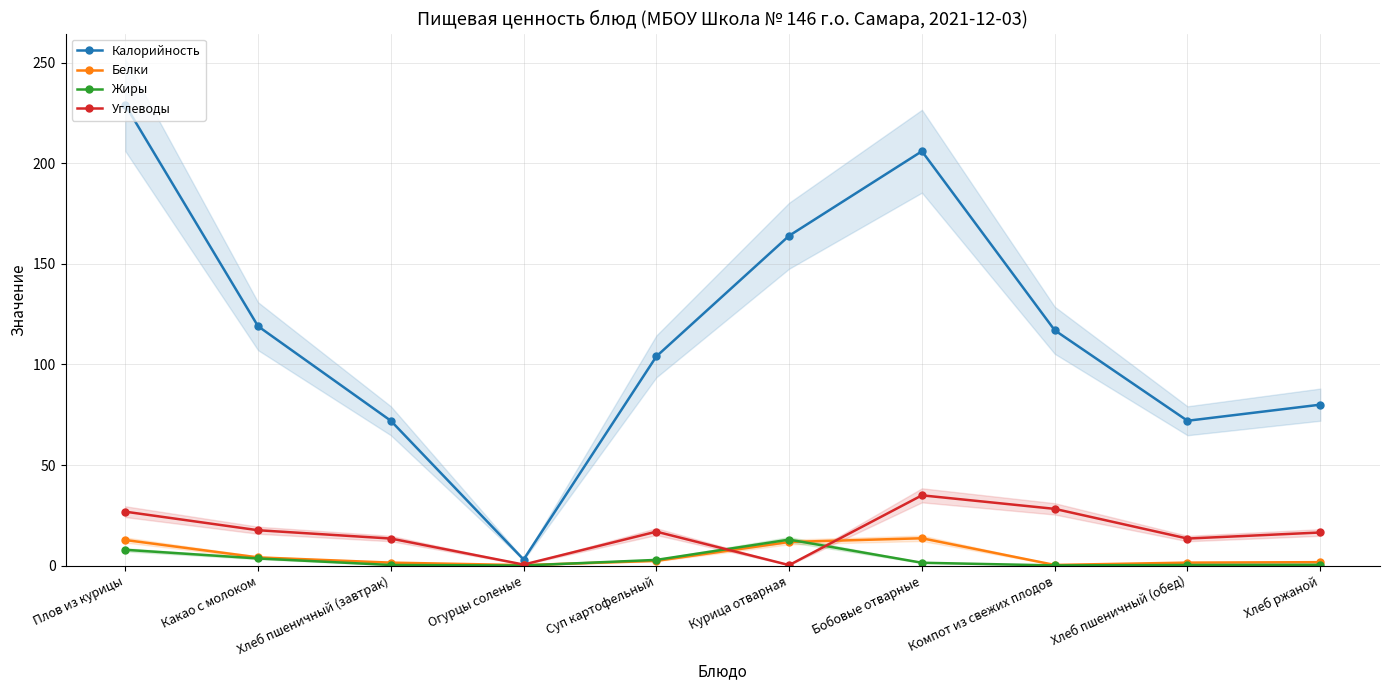

Reading left to right, extract all data points from this chart.

Калорийность: Плов из курицы=229.0	Какао с молоком=119.0	Хлеб пшеничный (завтрак)=72.0	Огурцы соленые=3.0	Суп картофельный=104.0	Курица отварная=164.0	Бобовые отварные=206.0	Компот из свежих плодов=117.0	Хлеб пшеничный (обед)=72.0	Хлеб ржаной=80.0
Белки: Плов из курицы=12.7	Какао с молоком=4.1	Хлеб пшеничный (завтрак)=1.5	Огурцы соленые=0.2	Суп картофельный=2.3	Курица отварная=11.7	Бобовые отварные=13.6	Компот из свежих плодов=0.3	Хлеб пшеничный (обед)=1.5	Хлеб ржаной=1.7
Жиры: Плов из курицы=7.8	Какао с молоком=3.5	Хлеб пшеничный (завтрак)=0.3	Огурцы соленые=0.0	Суп картофельный=2.8	Курица отварная=12.9	Бобовые отварные=1.4	Компот из свежих плодов=0.1	Хлеб пшеничный (обед)=0.3	Хлеб ржаной=0.4
Углеводы: Плов из курицы=26.8	Какао с молоком=17.6	Хлеб пшеничный (завтрак)=13.4	Огурцы соленые=0.5	Суп картофельный=16.9	Курица отварная=0.2	Бобовые отварные=34.9	Компот из свежих плодов=28.2	Хлеб пшеничный (обед)=13.4	Хлеб ржаной=16.4